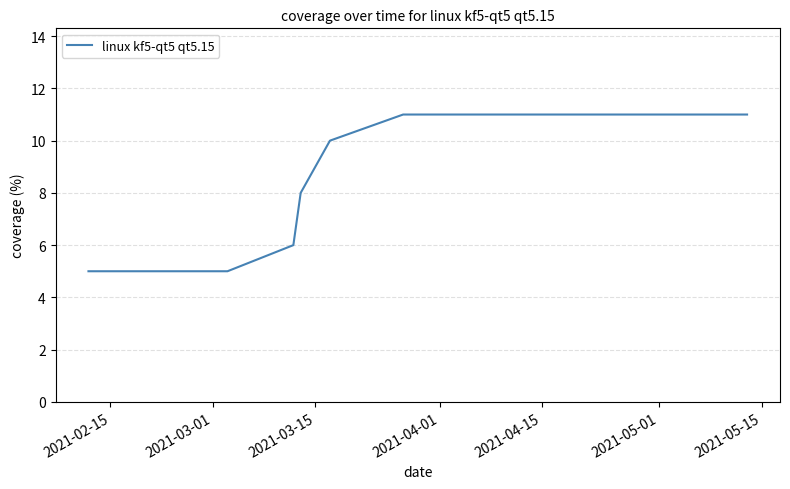

What is the minimum value shown in the chart?

5